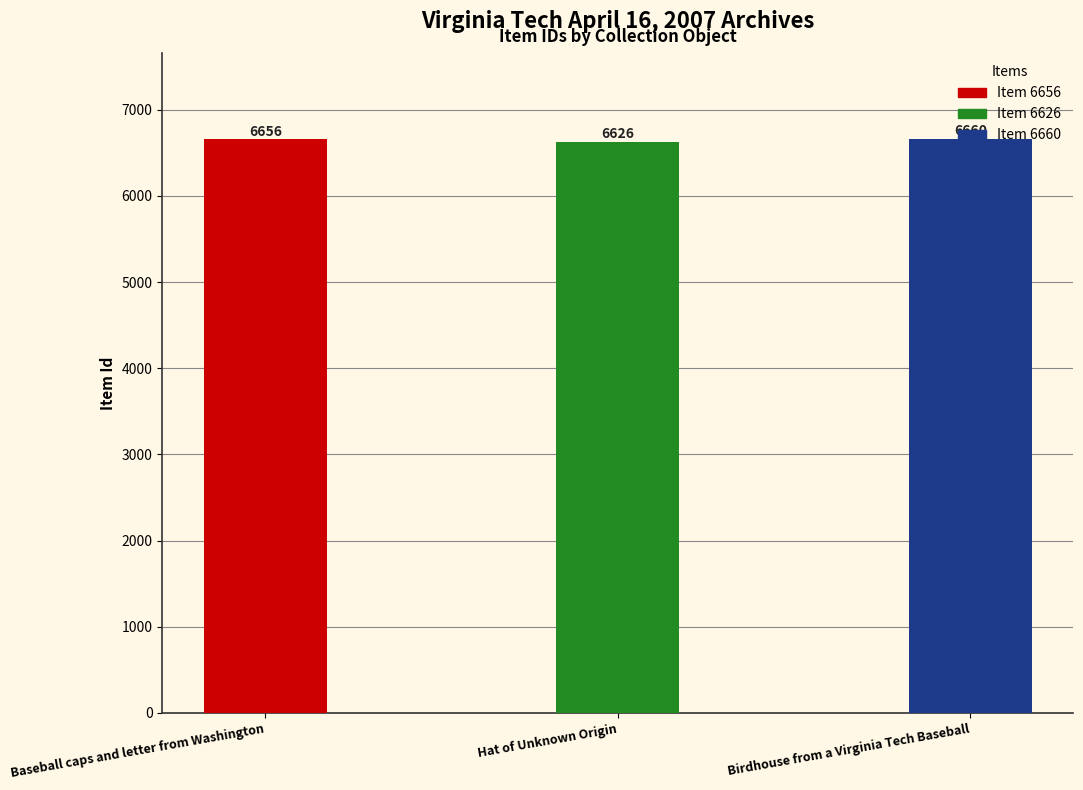

What is the value of the 3rd bar from the left?

6660